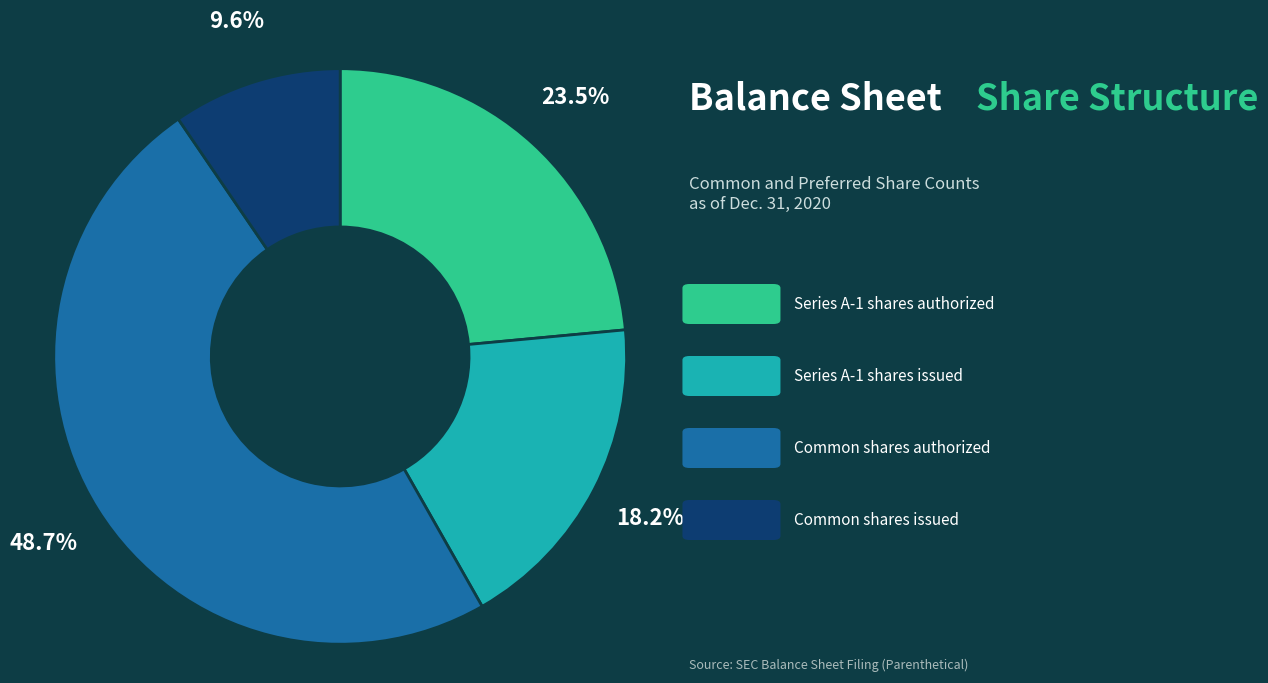

Is there a majority slice in this chart?

No